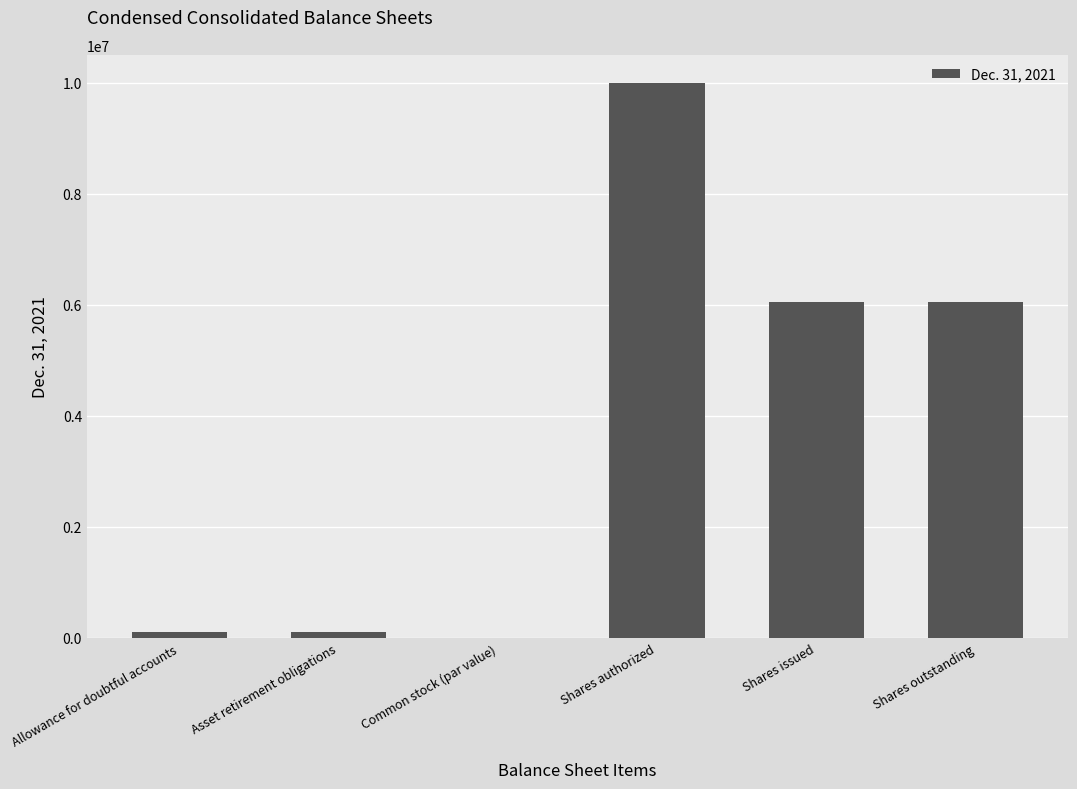

What is the greatest value displayed?

10000000